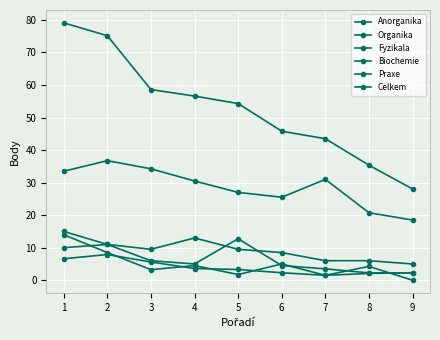

What is the maximum value shown in the chart?

79.1